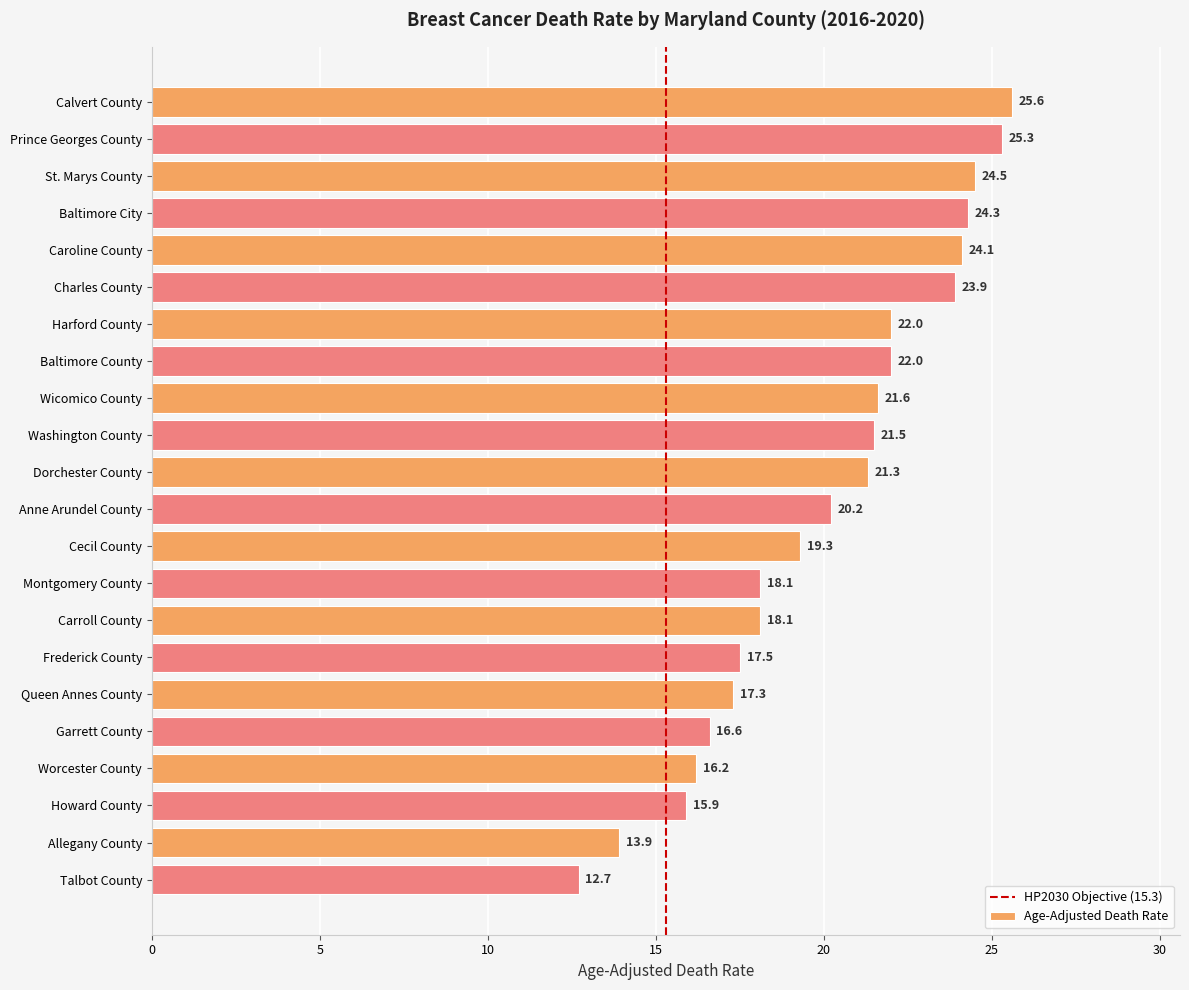

Which category has the highest value across all series?

Calvert County